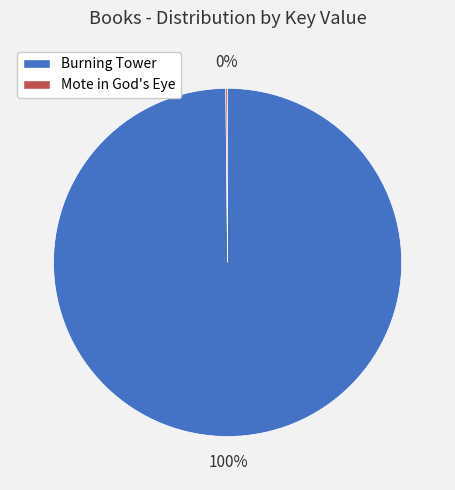

Is there any slice that represents more than half of the pie?

Yes